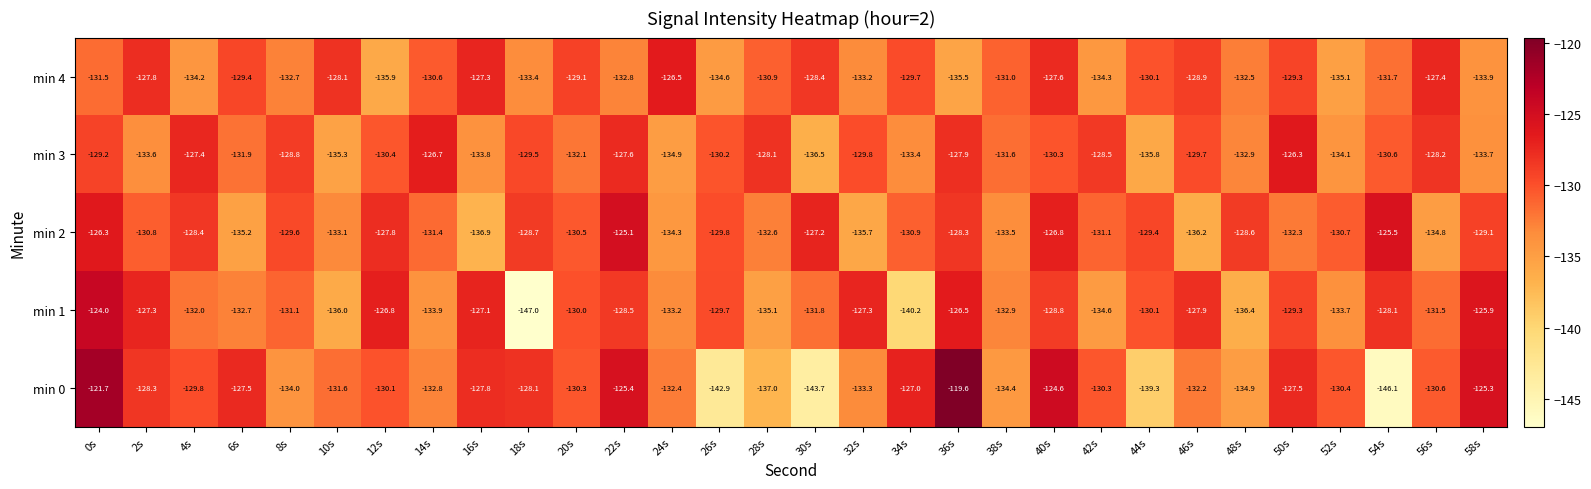

The min 1 series shows -126.5 at 36s. True or false?

True